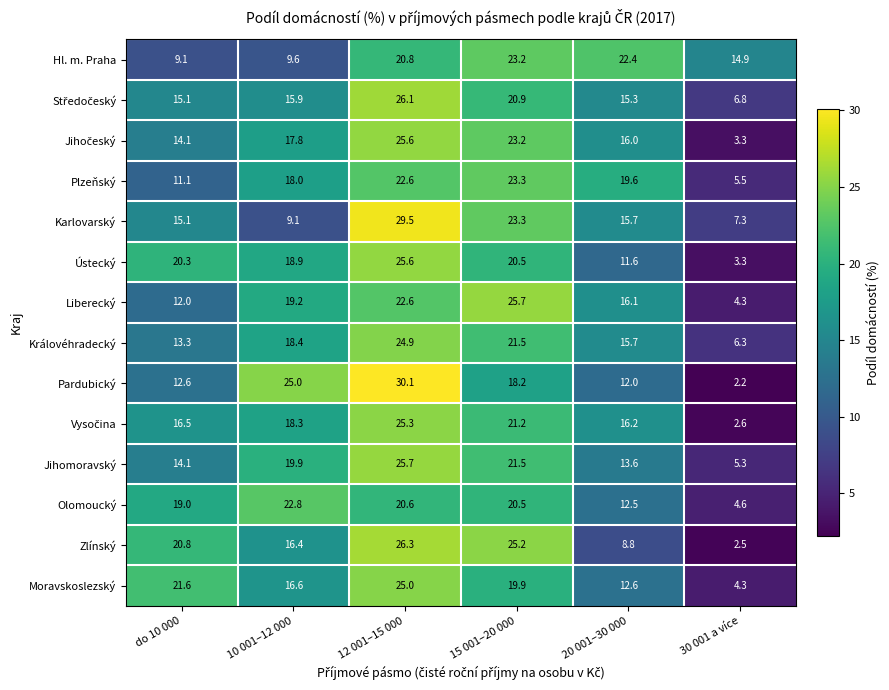

Is it true that Ústecký equals 20.3 at do 10 000?

True